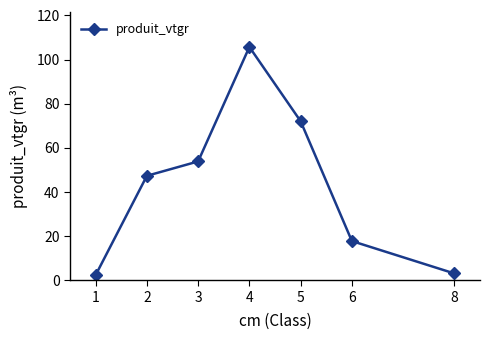

What is the maximum value shown in the chart?

105.7